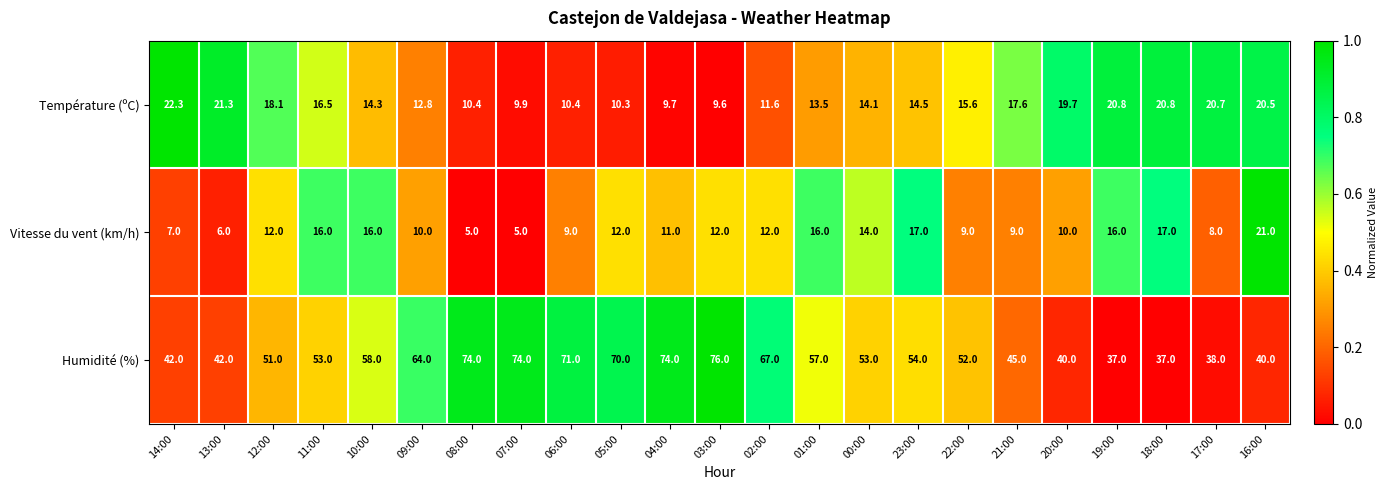

Rank the series by their maximum value, from highest to lowest.

Humidité (%), Température (ºC), Vitesse du vent (km/h)